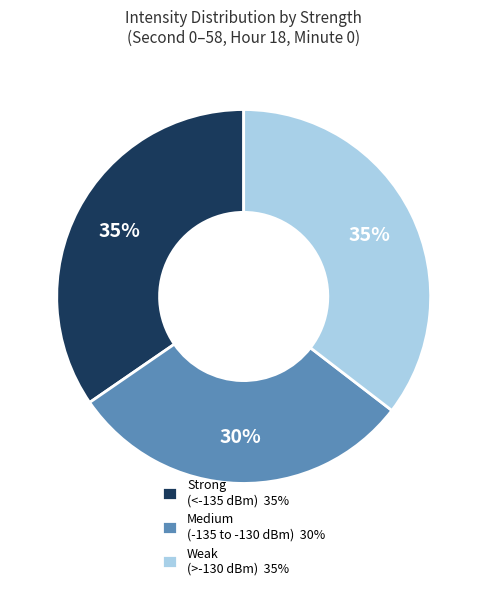

Is there a majority slice in this chart?

No